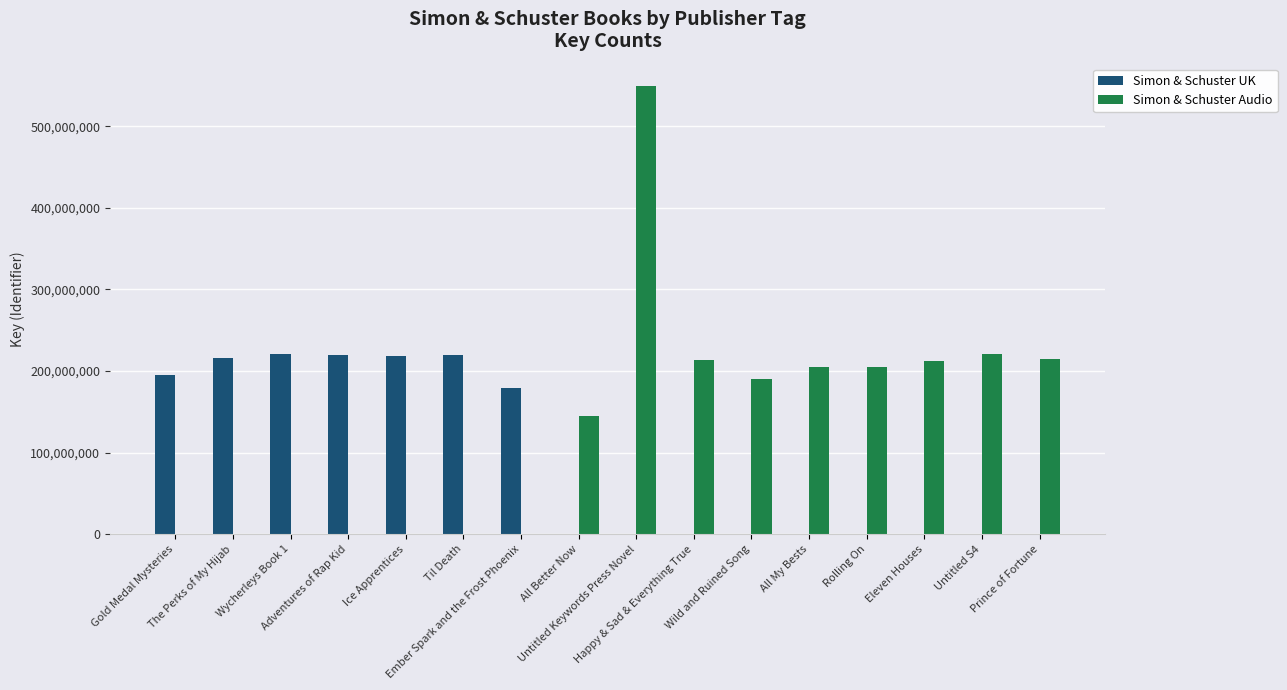

At which label does Simon & Schuster Audio reach its peak?

Untitled Keywords Press Novel